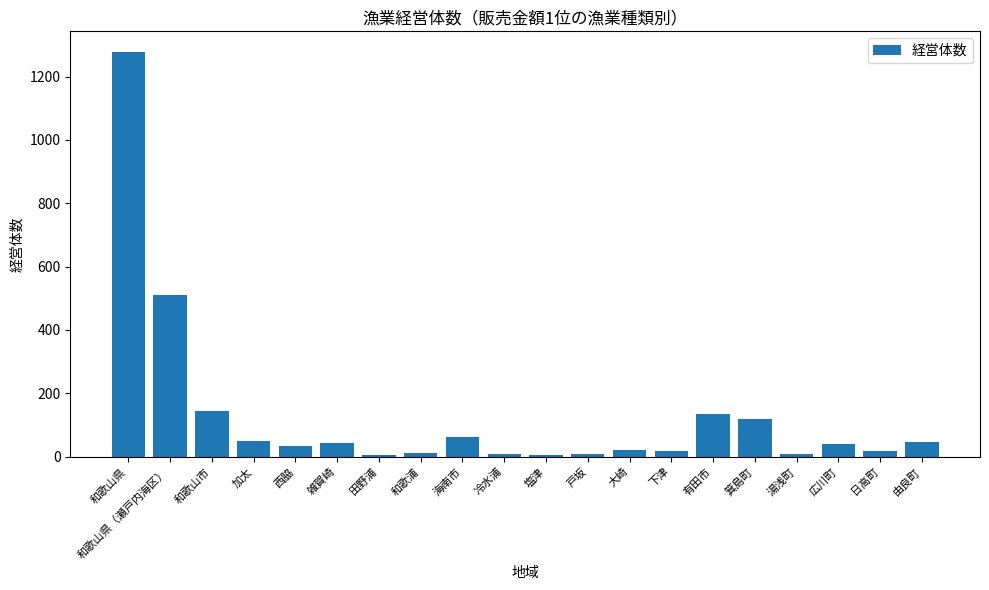

Where is the data nearest to the value 641?

和歌山県（瀬戸内海区）